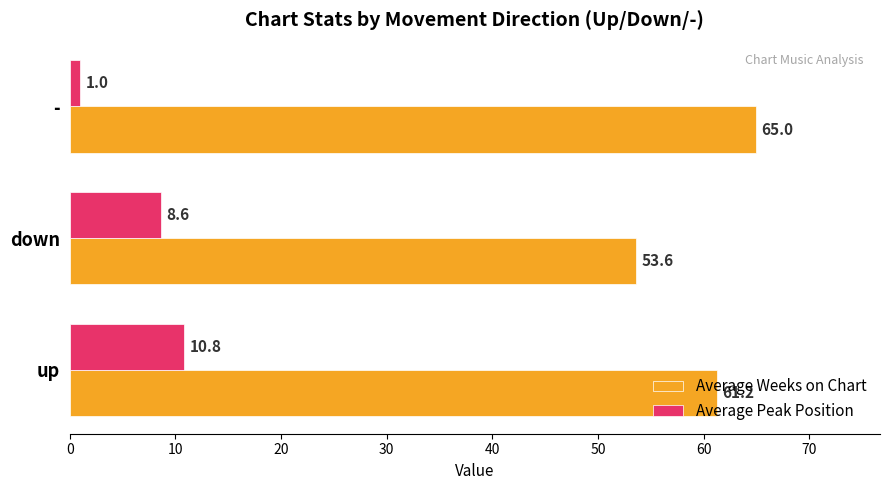

What is the difference between the maximum and minimum values in the Average Weeks on Chart series?

11.4